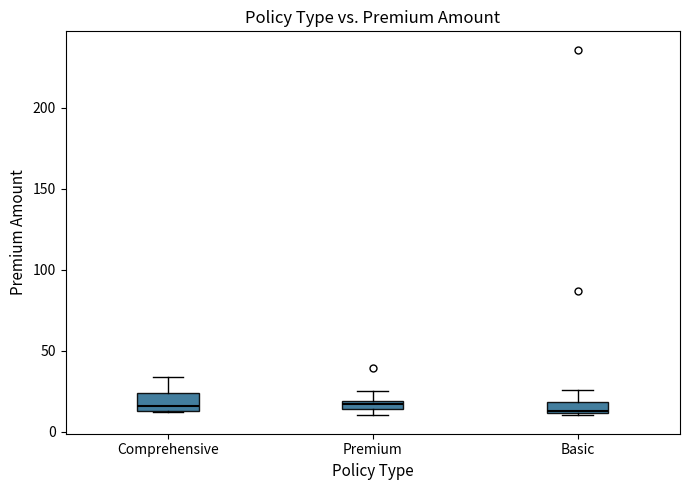

Where is the lower edge of the box for Basic on the y-axis? The values are not printed on the chart, so give them approximately, as read against the axis.

10